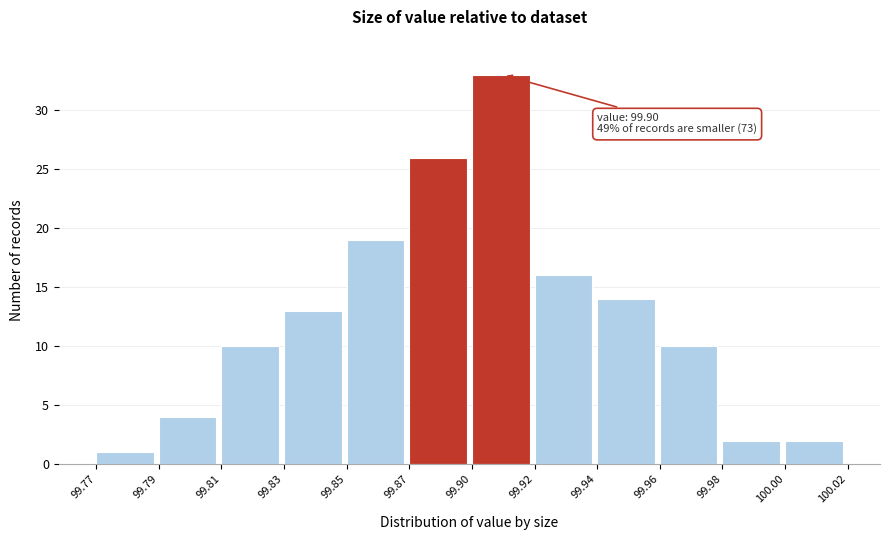

Reading right to left, extract all data points from this chart.

100.00=2	99.98=2	99.96=10	99.94=14	99.92=16	99.90=33	99.87=26	99.85=19	99.83=13	99.81=10	99.79=4	99.77=1